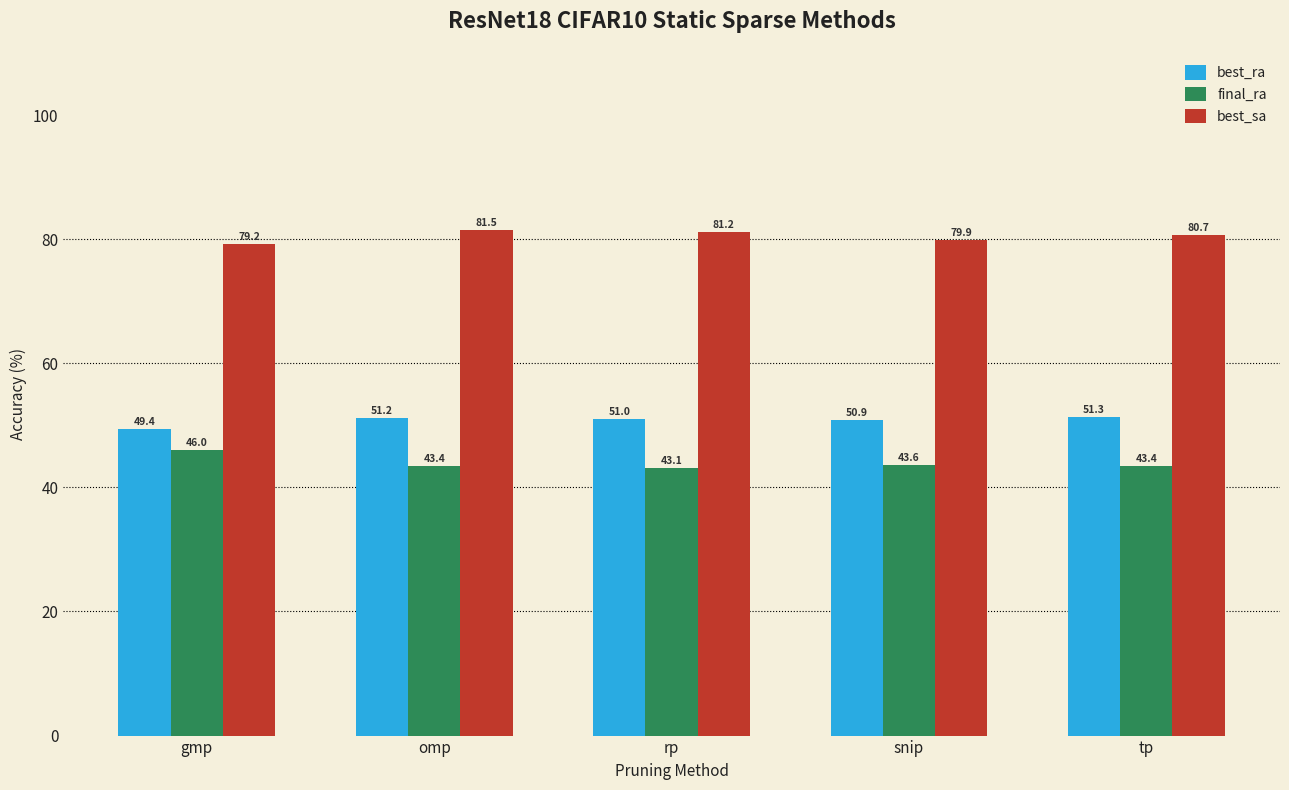

Is the value of best_sa at gmp greater than the value of final_ra at gmp?

Yes